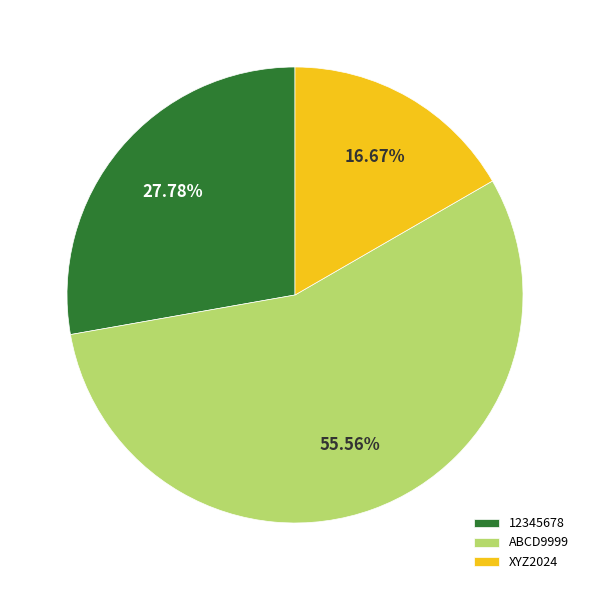

Which slice represents more than half of the pie?

ABCD9999